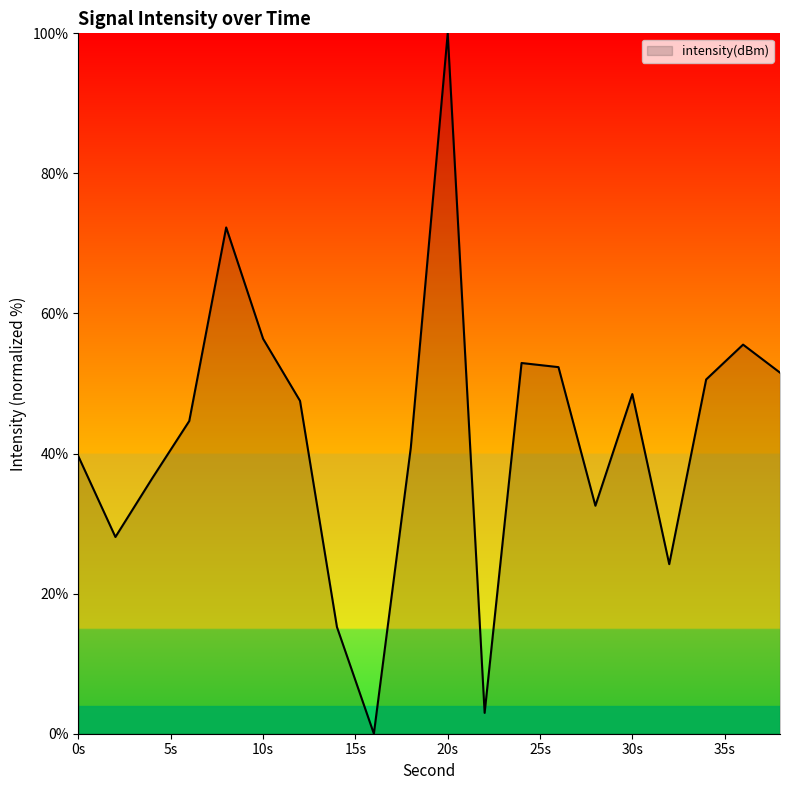

What is the difference between the maximum and minimum values?

100.0